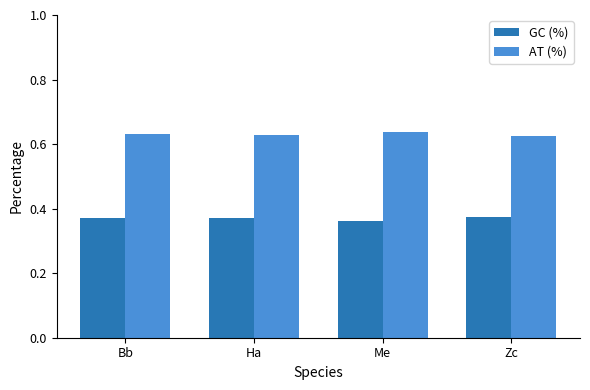

Are the bars horizontal?

No